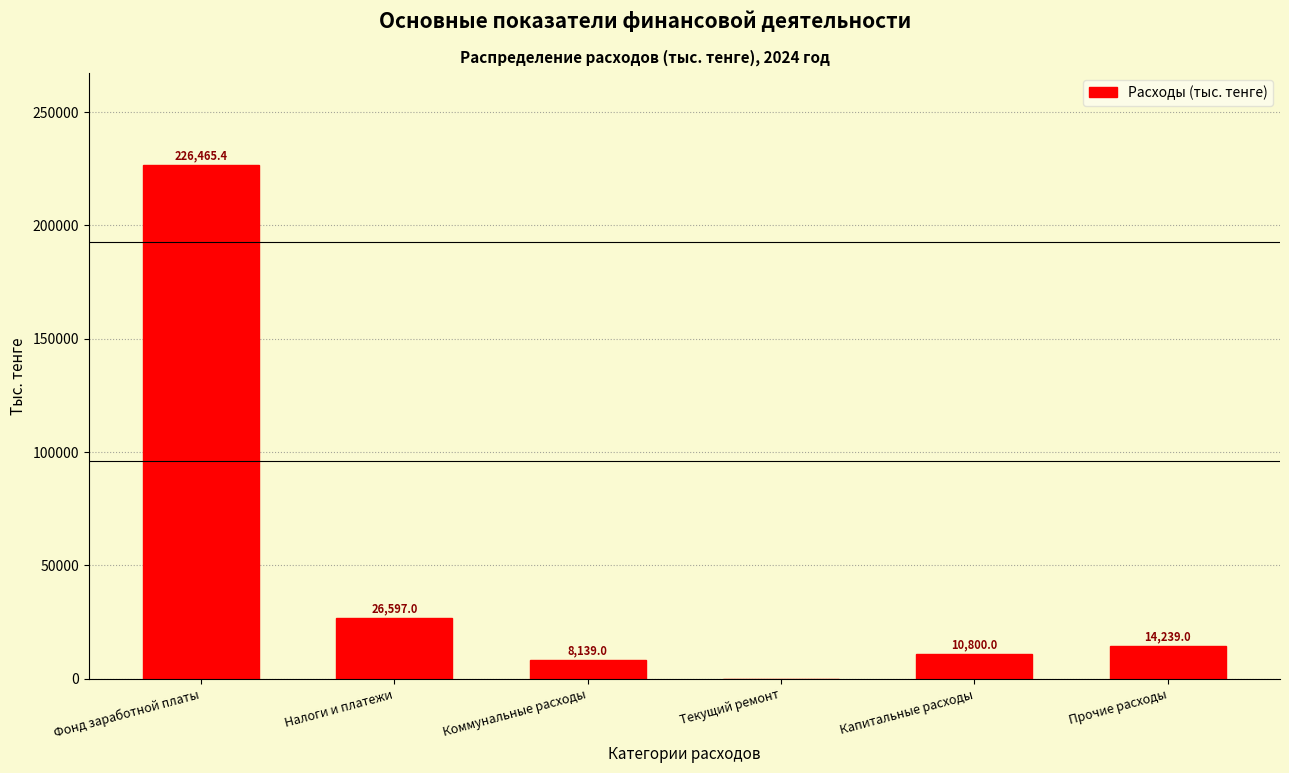

Reading left to right, transcribe all the data shown in this chart.

Фонд заработной платы=226465.4	Налоги и платежи=26597.0	Коммунальные расходы=8139.0	Текущий ремонт=0.0	Капитальные расходы=10800.0	Прочие расходы=14239.0